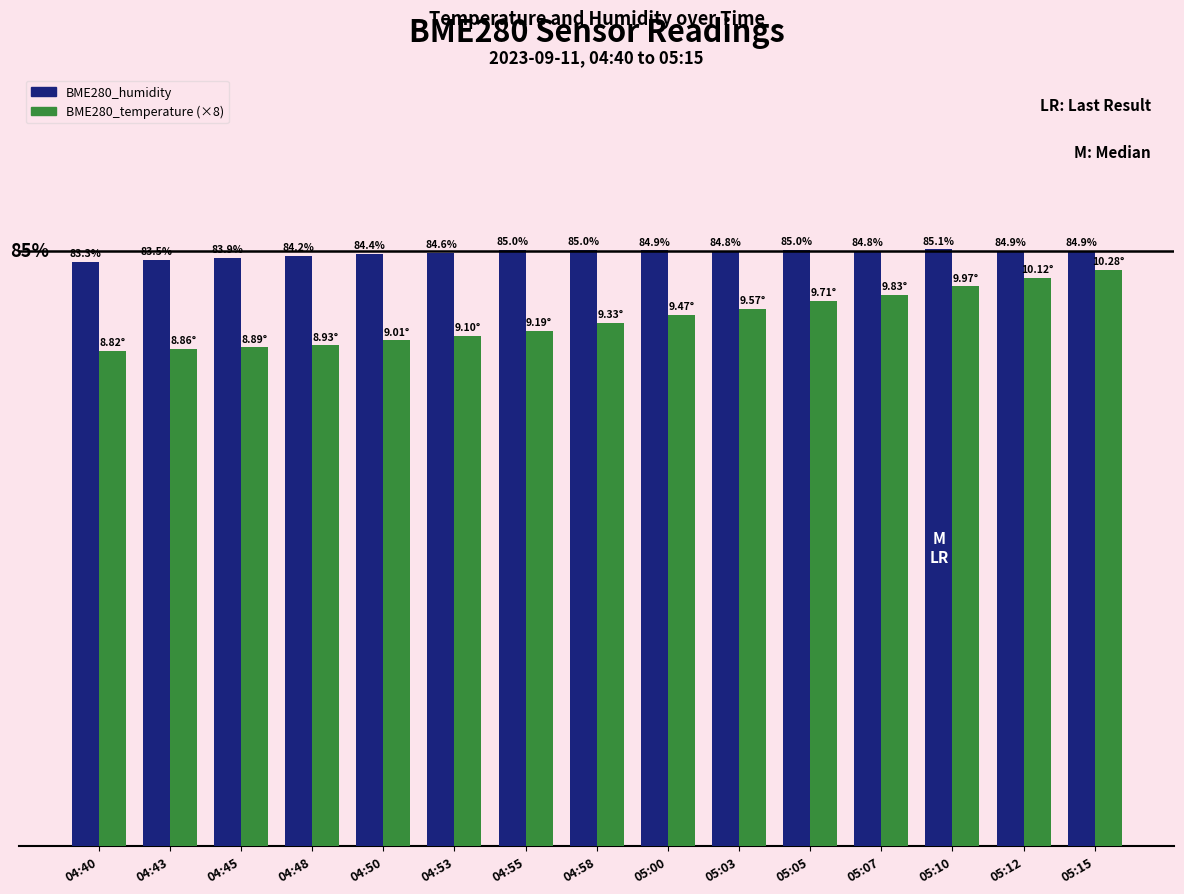

At which label does BME280_humidity reach its minimum?

04:40